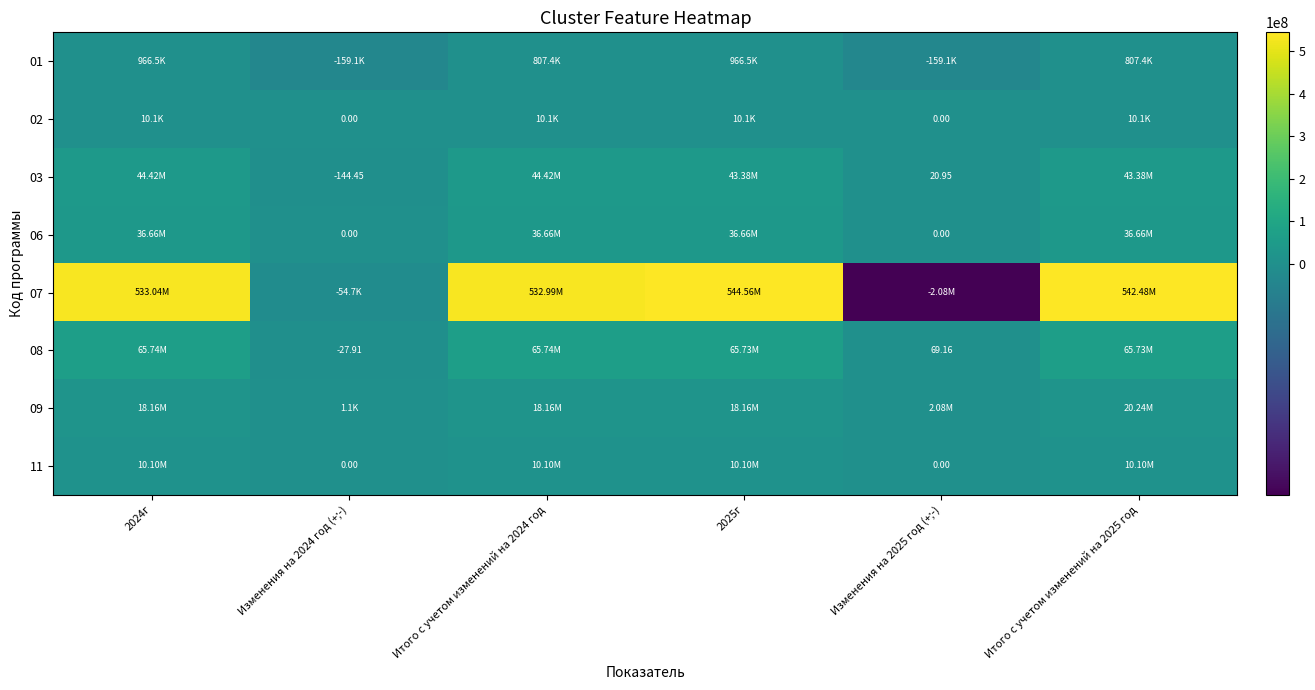

The 01 series shows 966500.0 at 2025г. True or false?

True